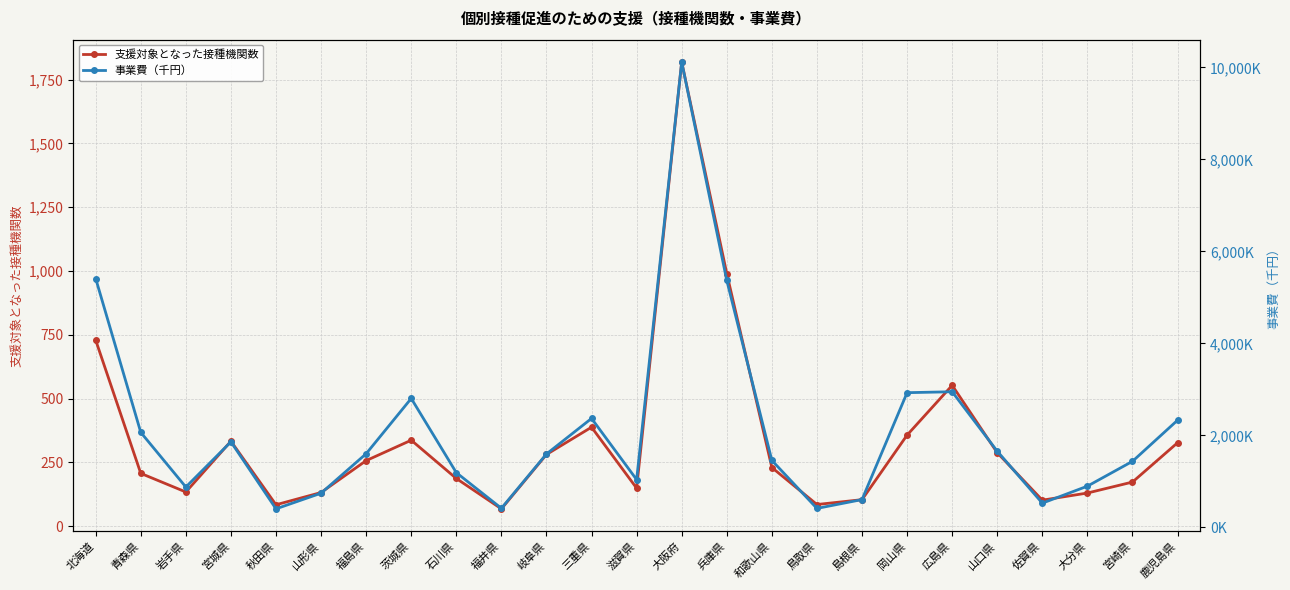

At how many categories does at least one series exceed 1817153?

10